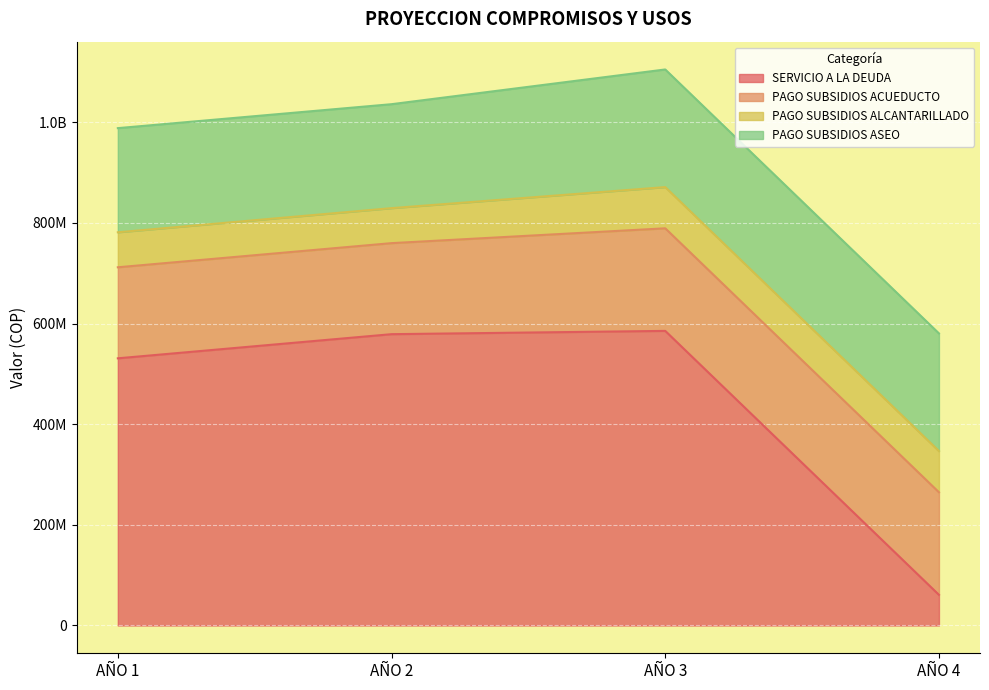

What is the difference between the SERVICIO A LA DEUDA values at AÑO 3 and AÑO 4?

524565518